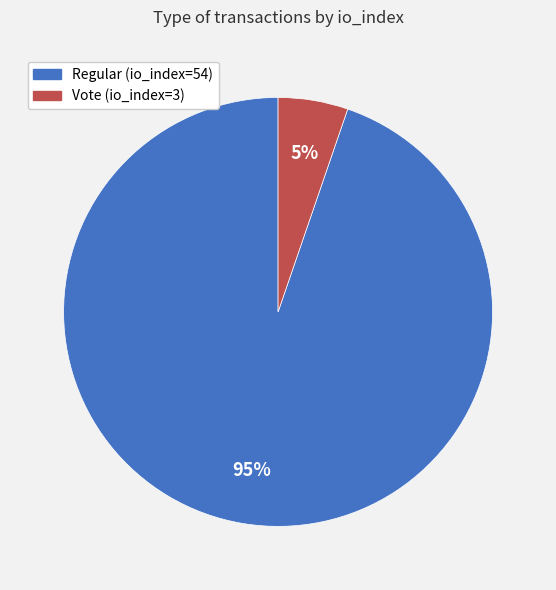

Which has a higher value, Vote (io_index=3) or Regular (io_index=54)?

Regular (io_index=54)